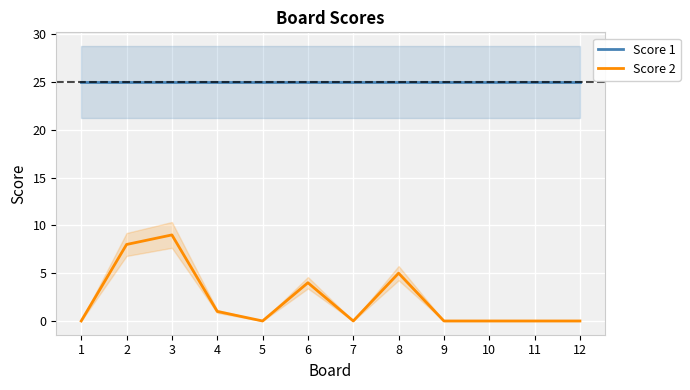

Which series changed the most between 5 and 6?

Score 2